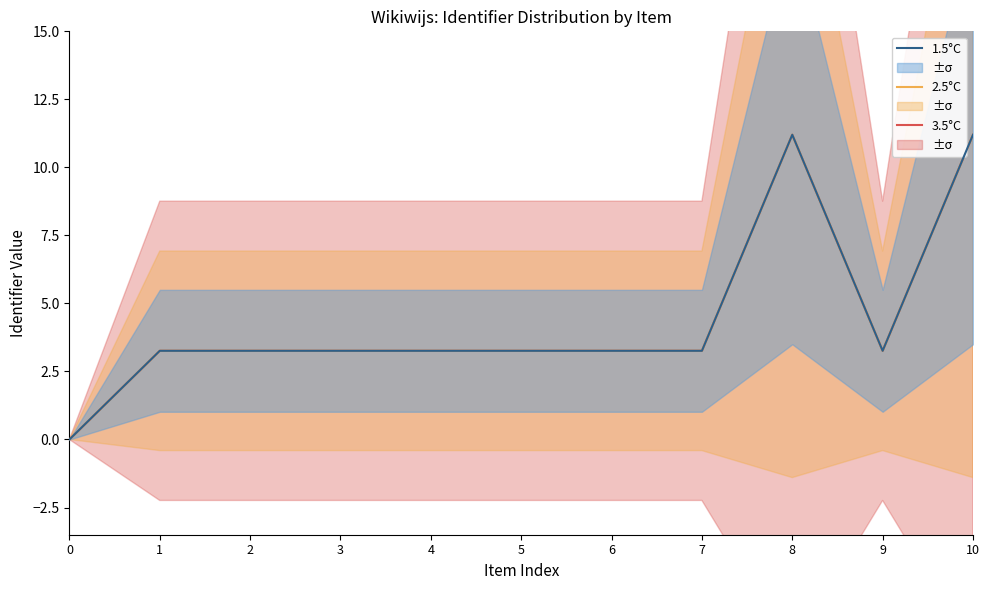

What is the total value across all series at 5?

9.8